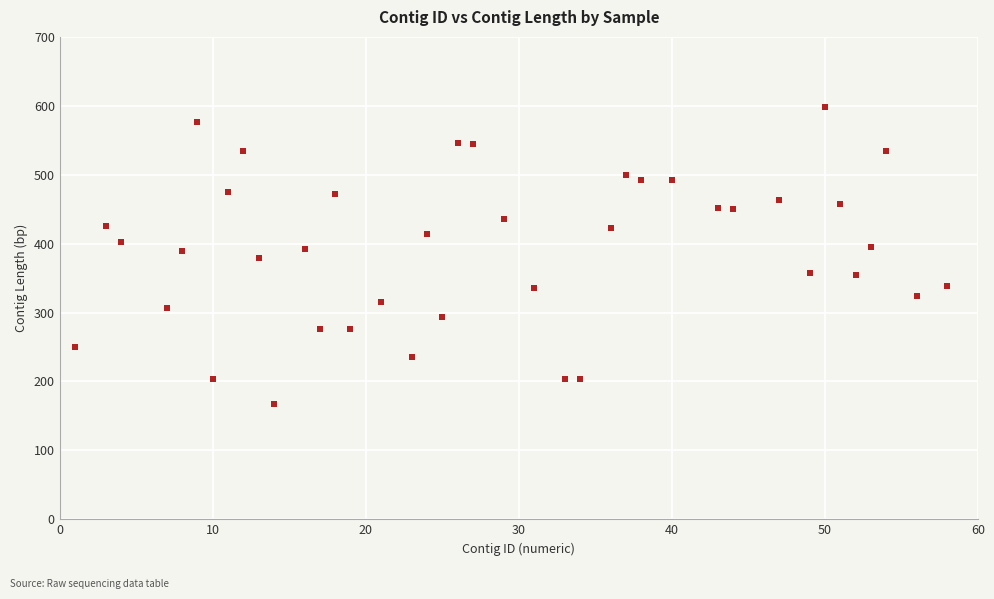

What is the range of X values (max minus min)?

57